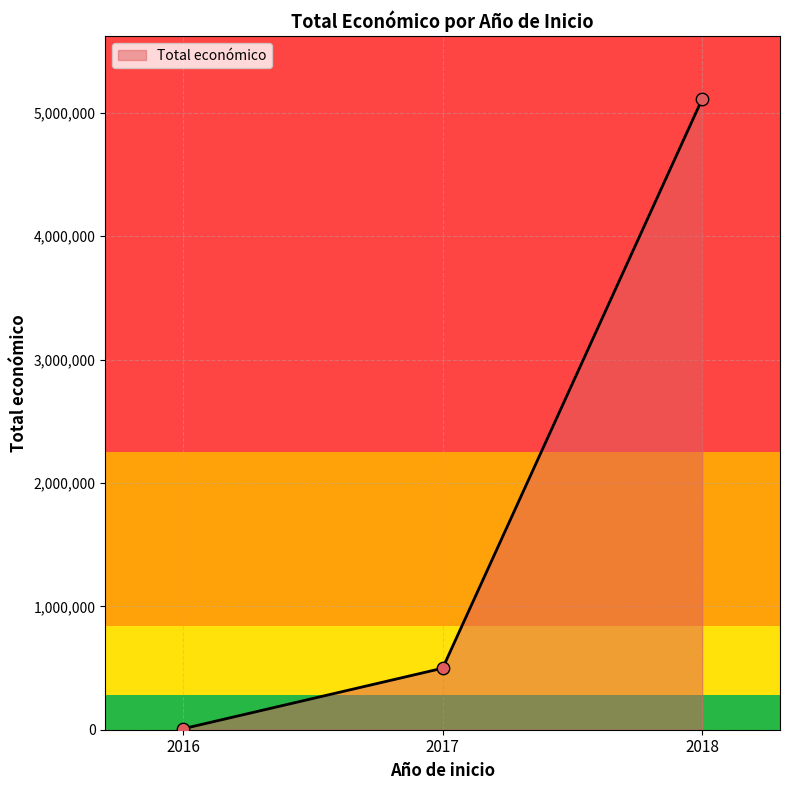

What is the change in value from 2017 to 2018?

+4612229